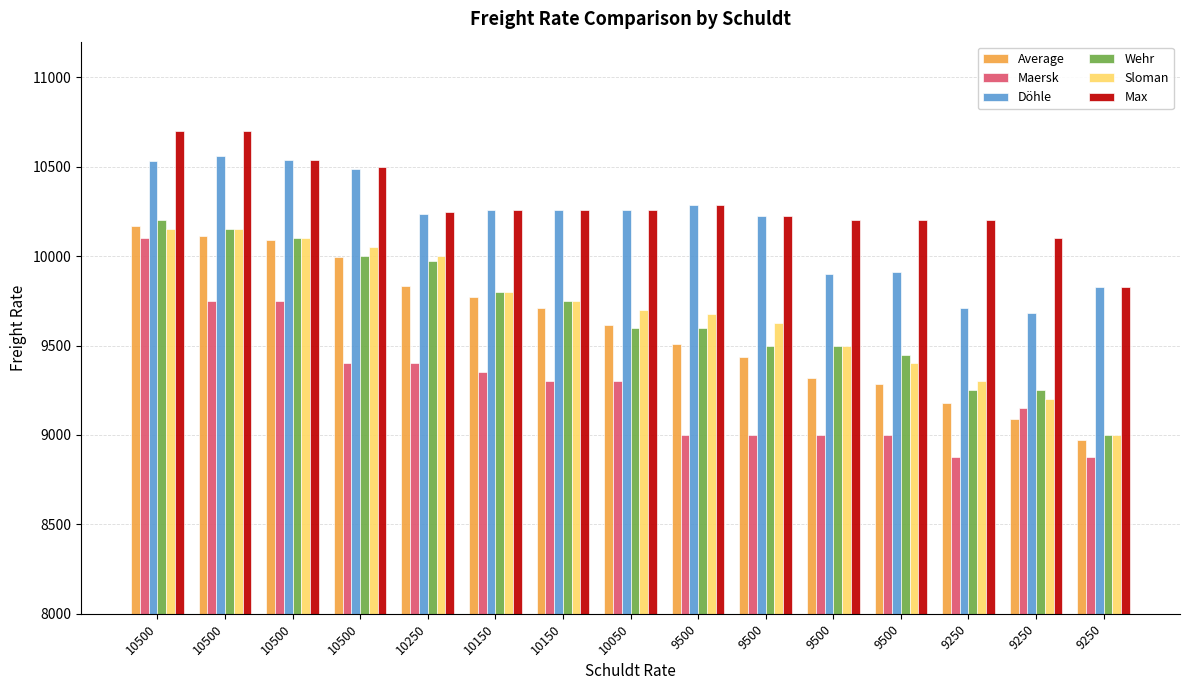

The Maersk series shows 9000 at 9500. True or false?

True